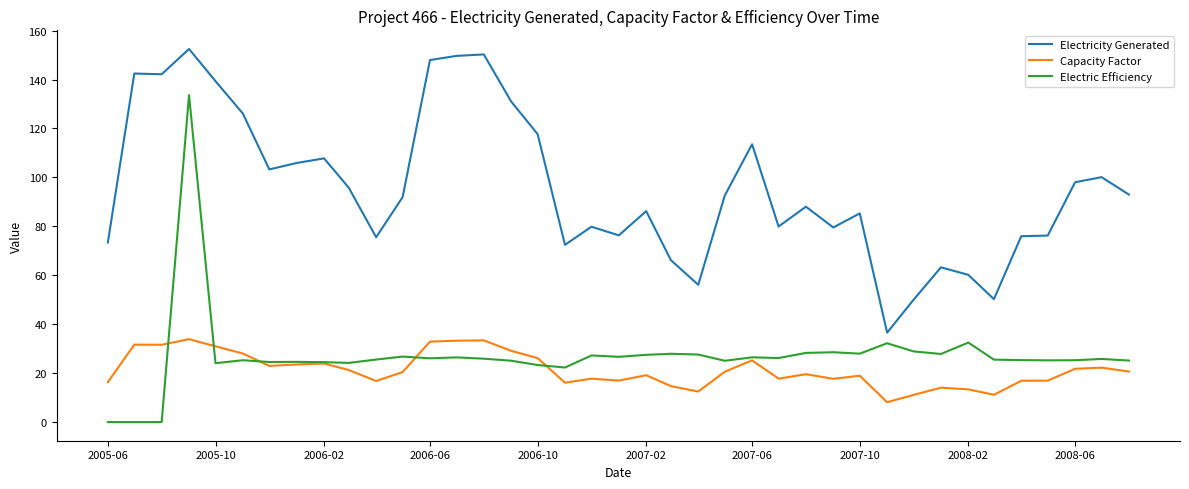

True or false: Electricity Generated and Capacity Factor cross at least once.

False